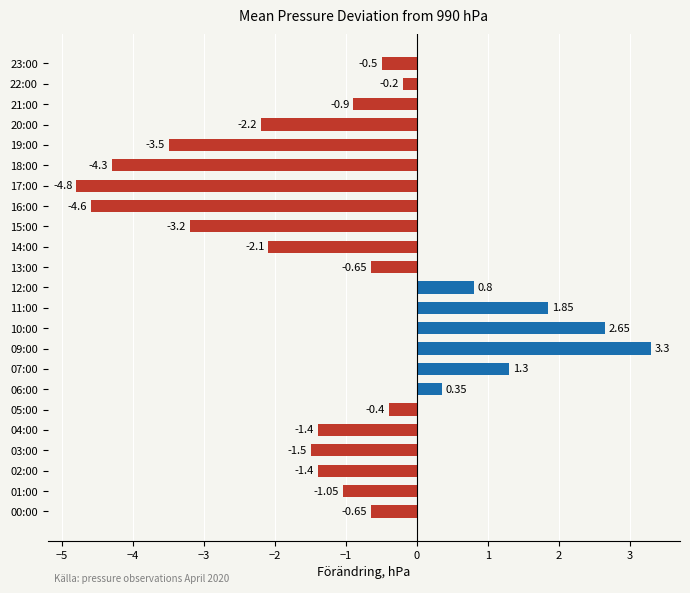

What is the difference between the maximum and minimum values?

8.1